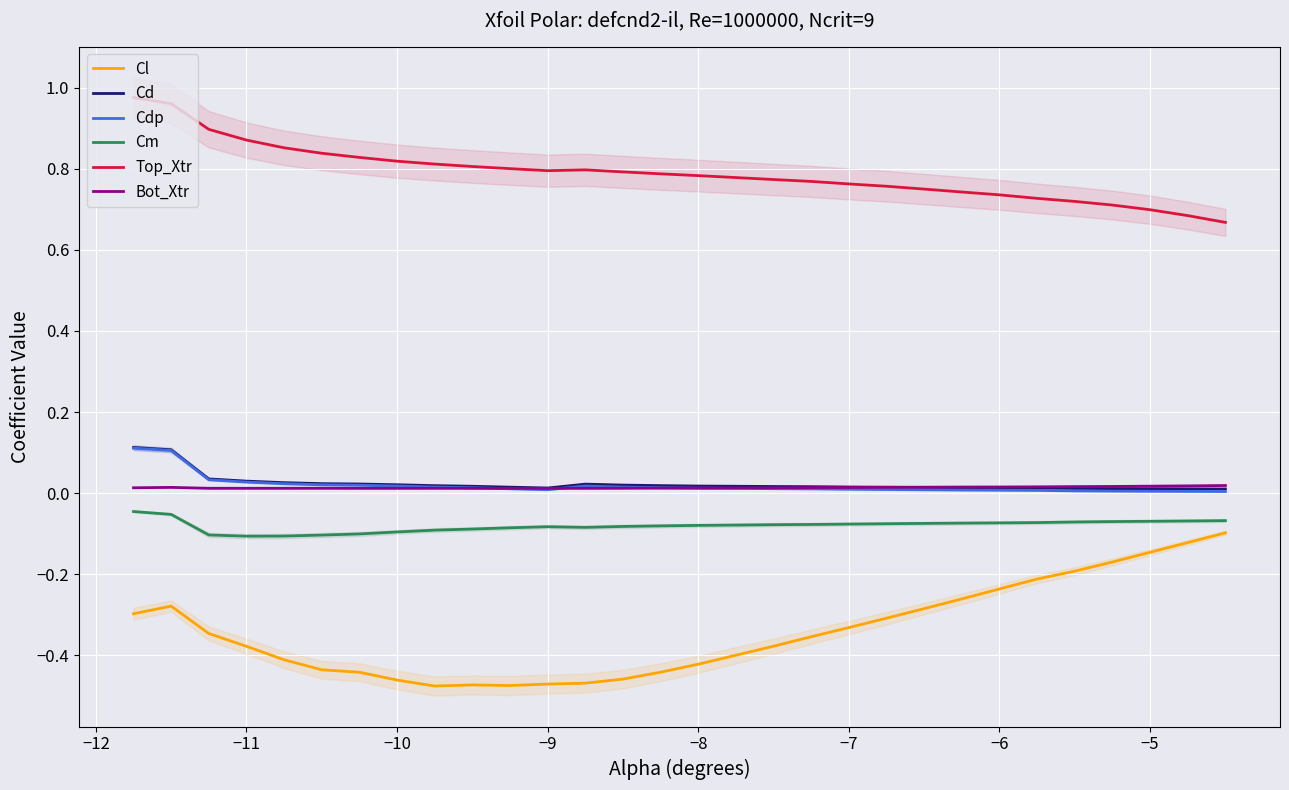

What are all the series names shown in the legend?

Cl, Cd, Cdp, Cm, Top_Xtr, Bot_Xtr